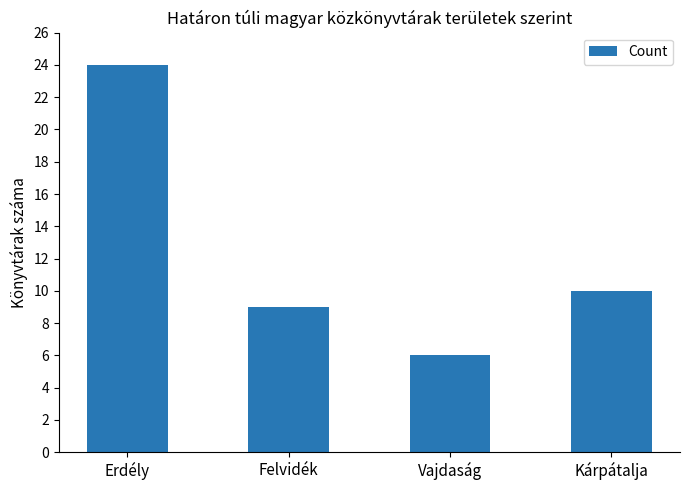

What is the sum of the values at Felvidék and Kárpátalja?

19